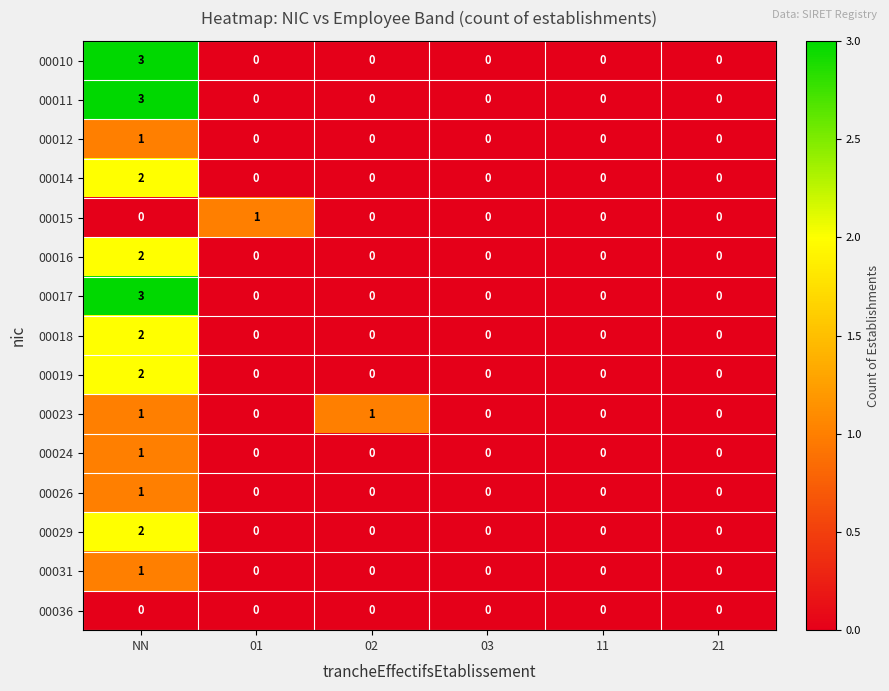

True or false: 00024 has a value of 0 at 03.

True